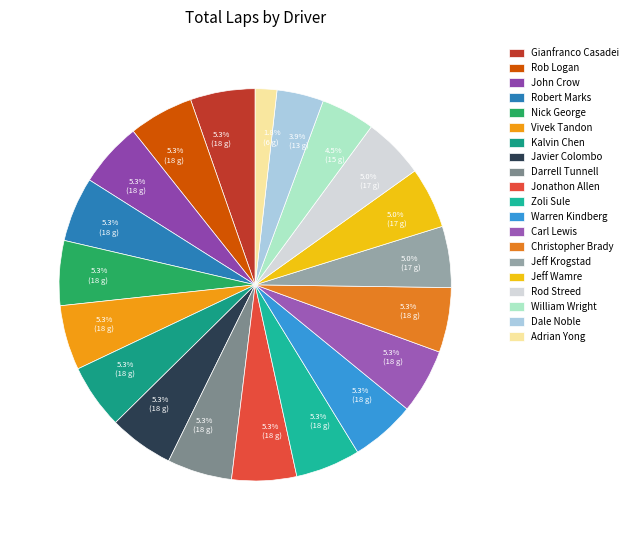

To the nearest percent, what portion does William Wright represent?

4%